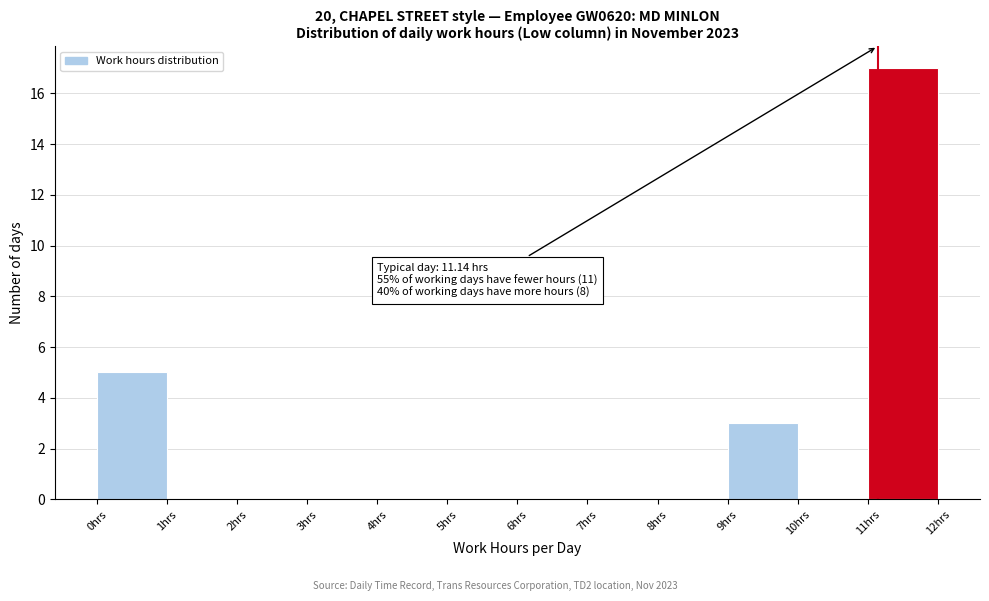

Which range on the x-axis has the tallest bar?

11 to 12